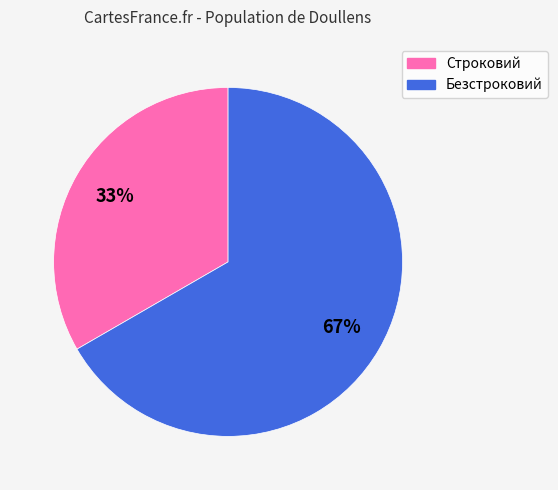

Is there a majority slice in this chart?

Yes